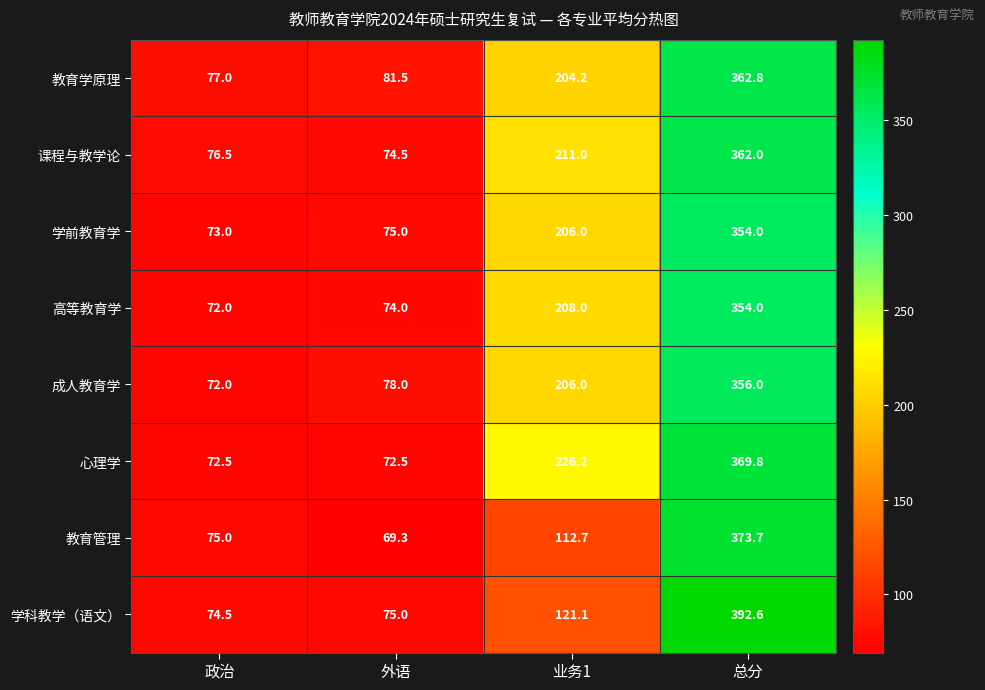

At how many categories does at least one series exceed 127?

2